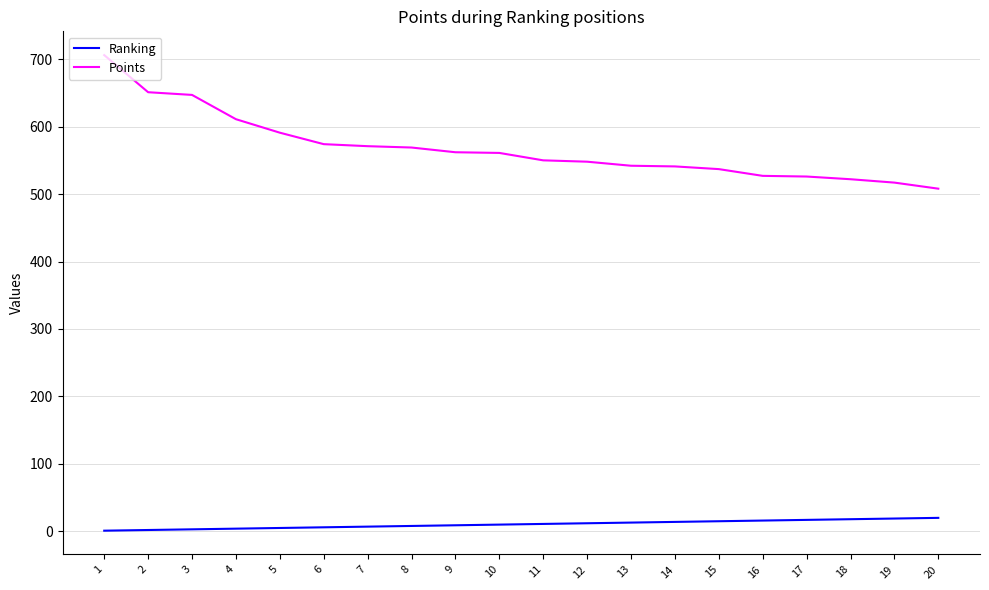

What is the difference between the Points values at 15 and 9?

25